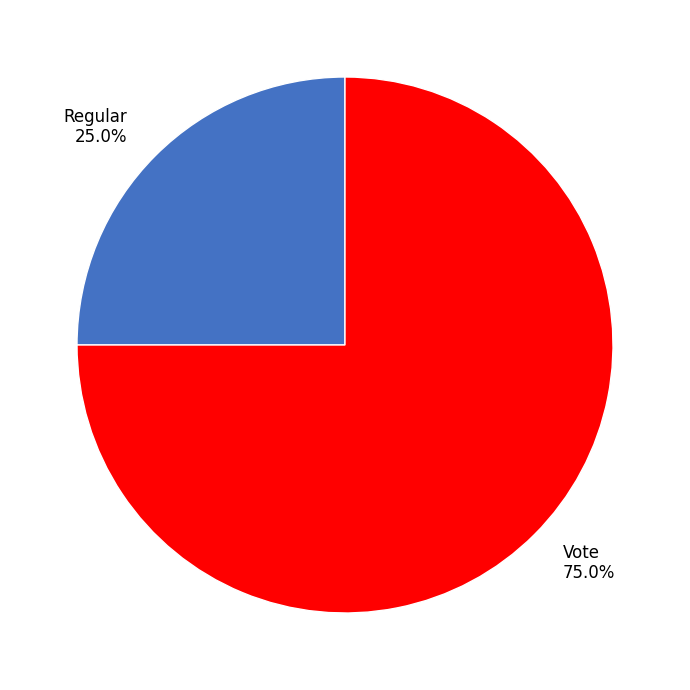

Rank the categories by value from lowest to highest.

Regular, Vote